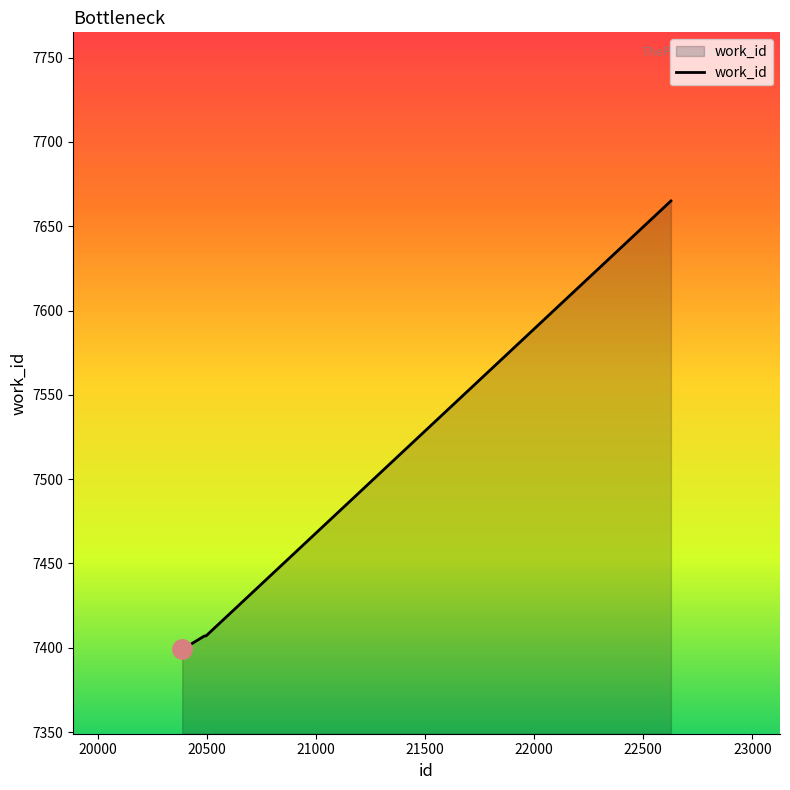

What is the maximum value shown in the chart?

7665